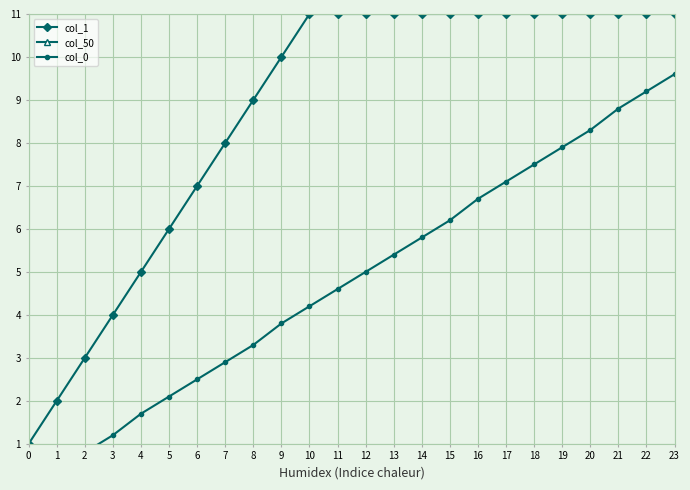

What is the value of the col_0 point at the 12th from the left?

4.6